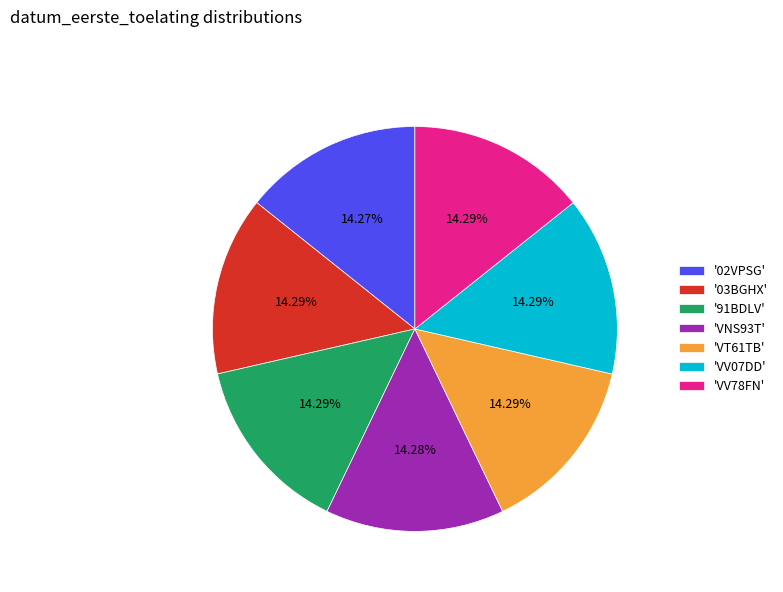

Is there a majority slice in this chart?

No